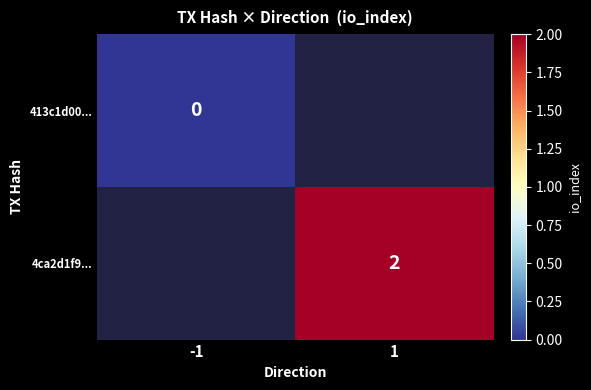

The value of 4ca2d1f9... at 1 is 2. True or false?

True